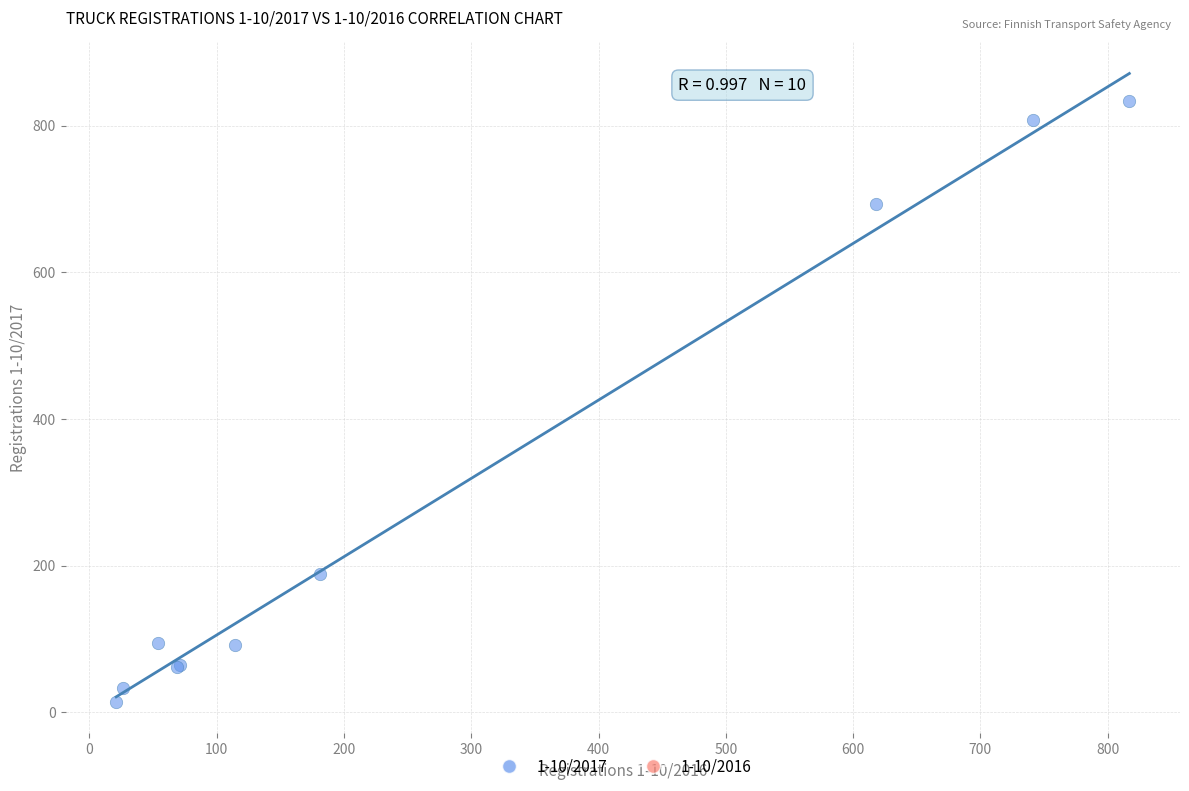

What Y value in the scatter plot is closest to 423?

189